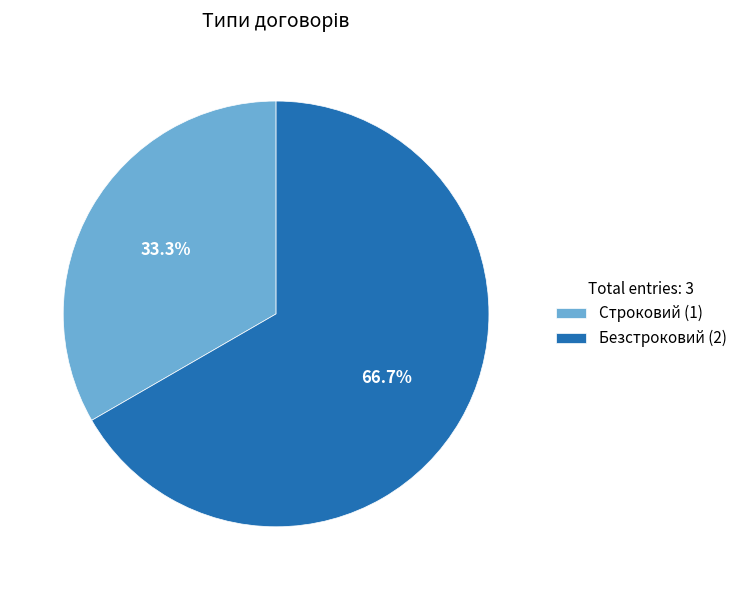

Rank the categories by value from lowest to highest.

Строковий, Безстроковий